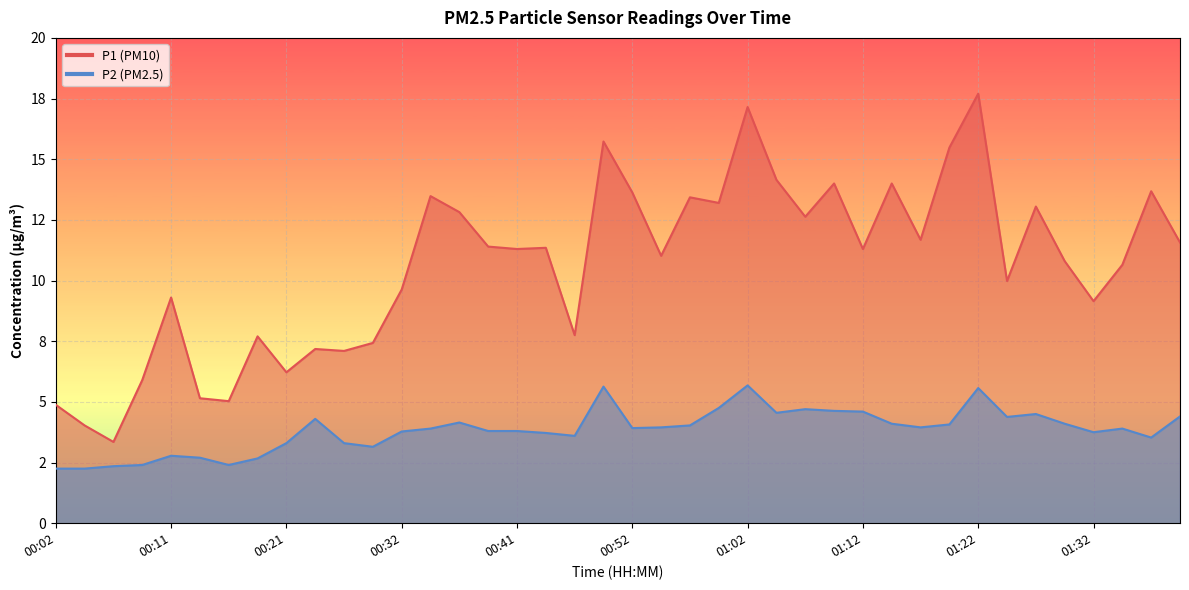

What is the minimum value shown in the chart?

2.2